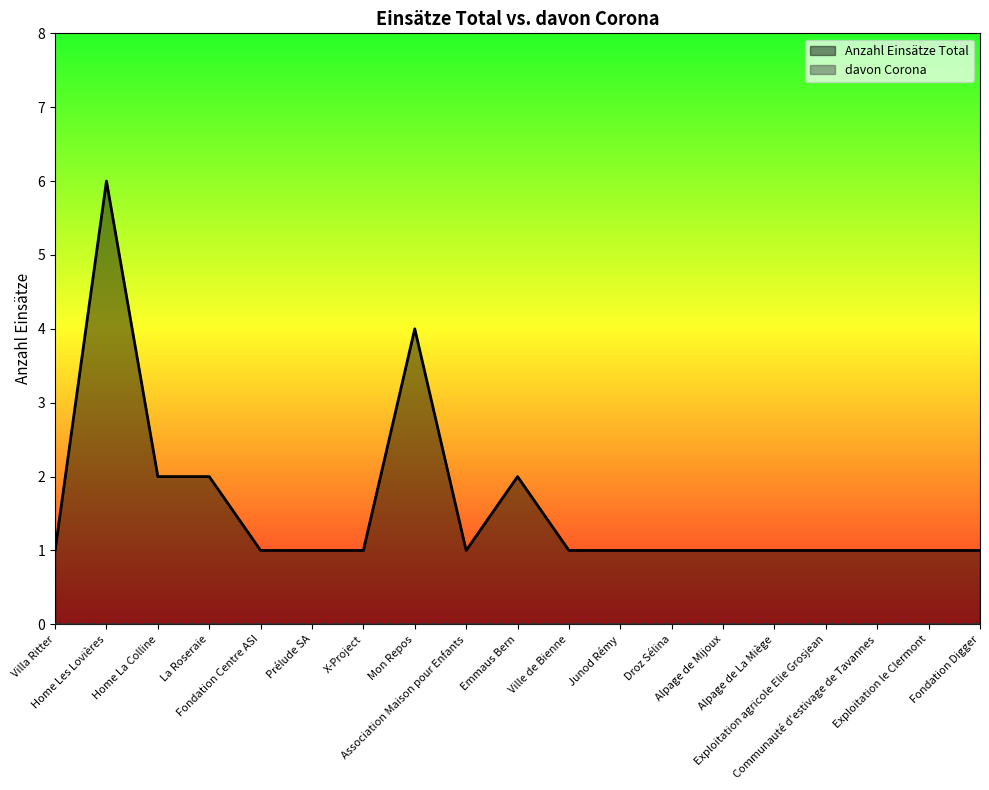

Which label corresponds to the smallest value in the chart?

Villa Ritter